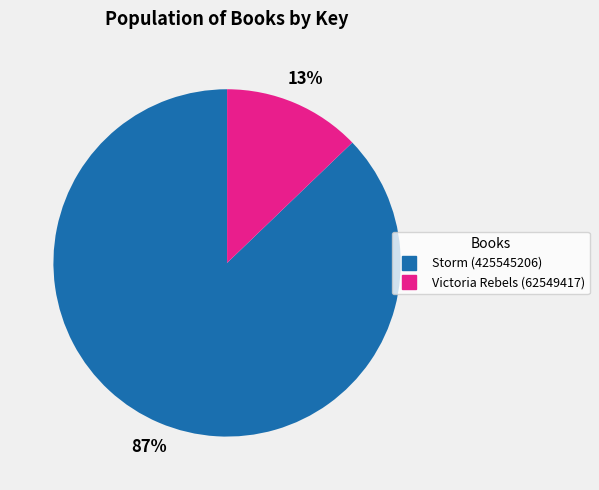

Is it true that Victoria Rebels (62549417) is 13% of the pie?

True